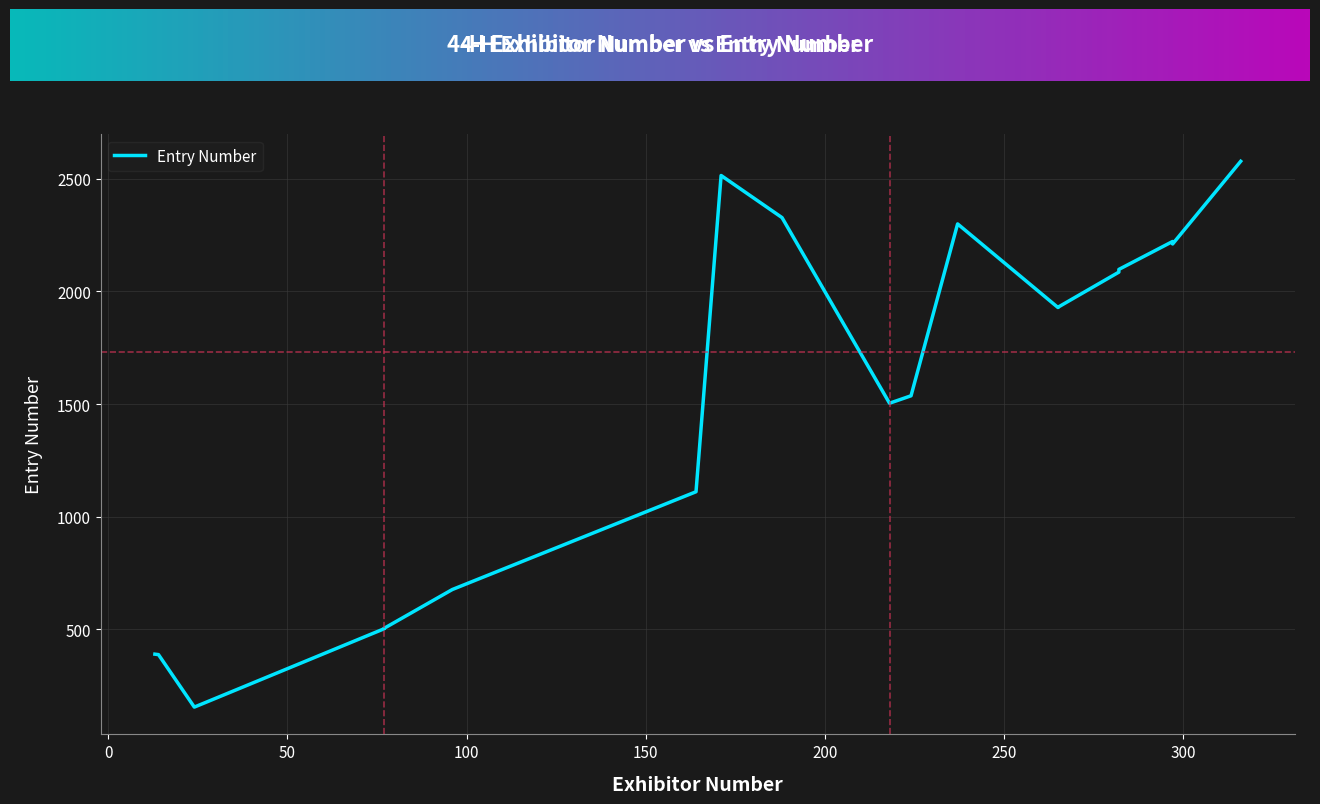

How many interior local valleys (lower than both neighbors) does the data have?

3